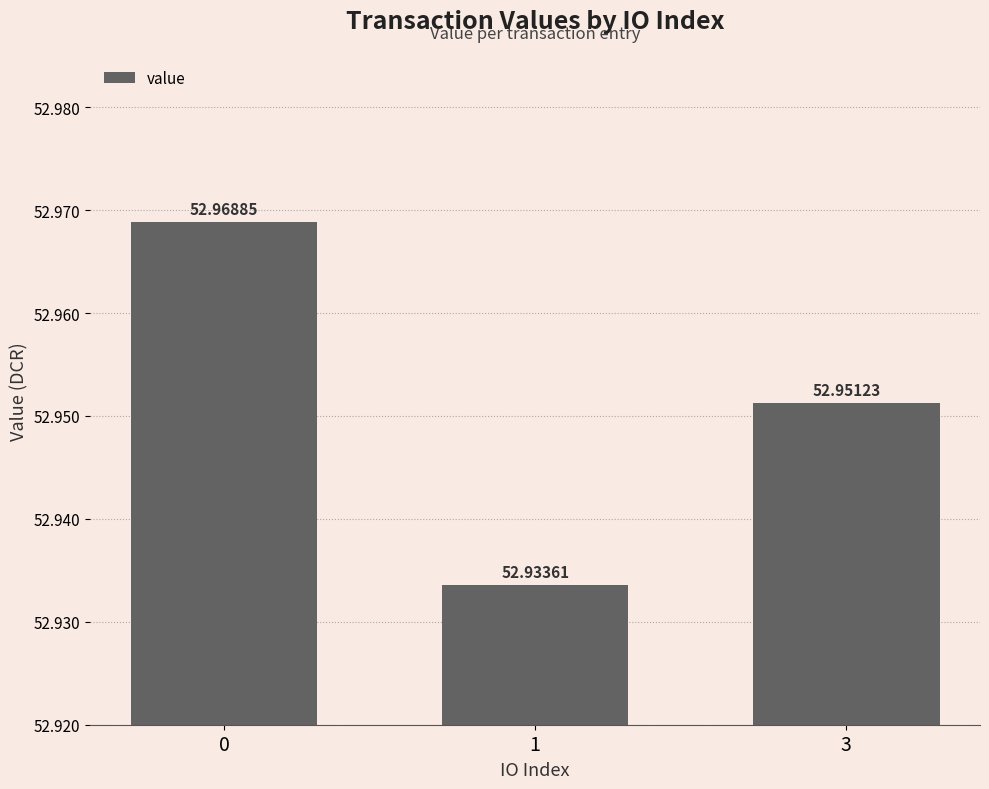

At which category does the chart reach its minimum across all series?

1